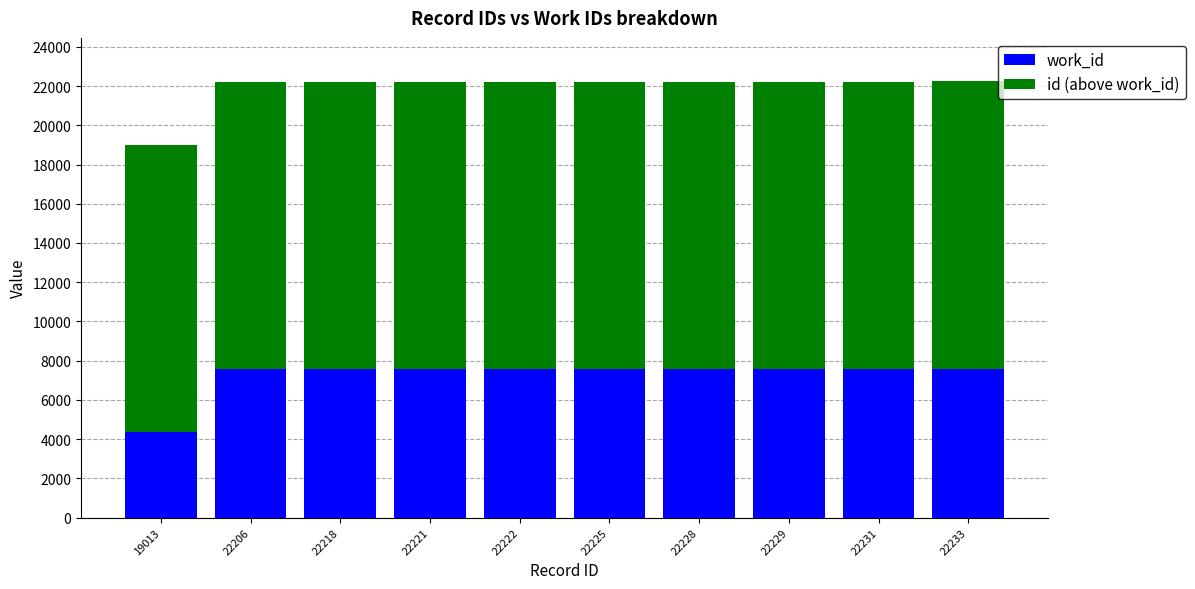

What are all the series names shown in the legend?

work_id, id (above work_id)